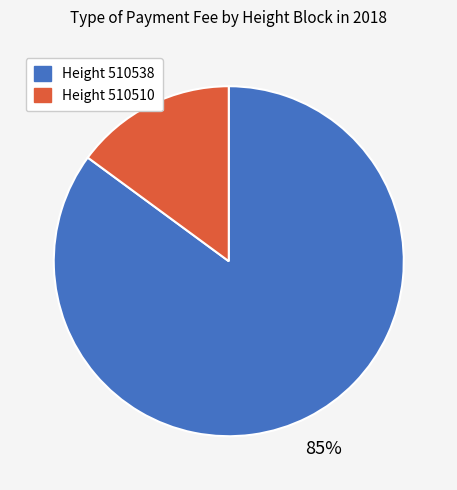

Is there a majority slice in this chart?

Yes